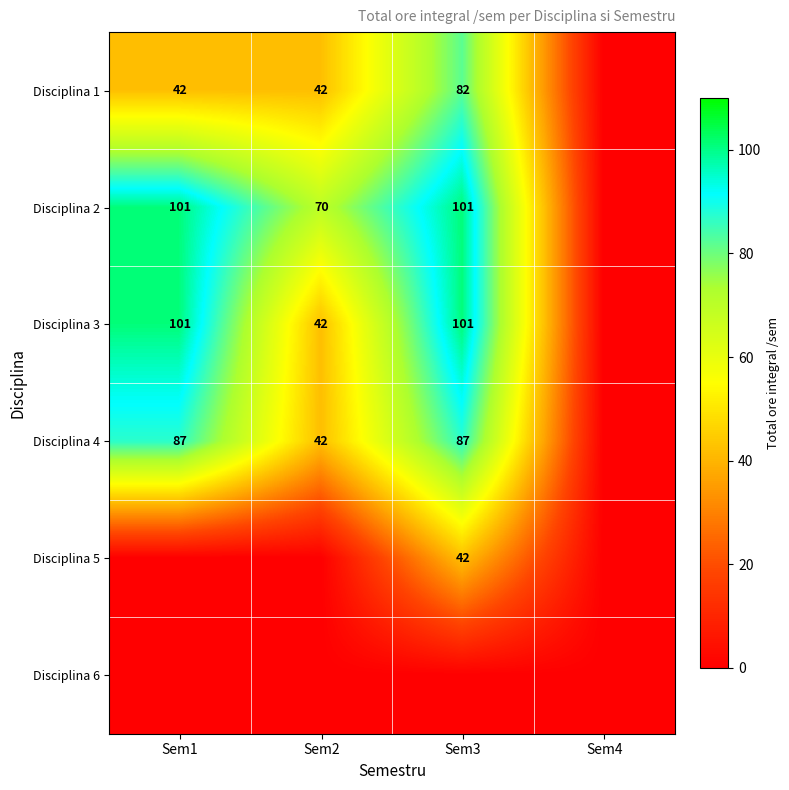

What is the greatest value displayed?

101